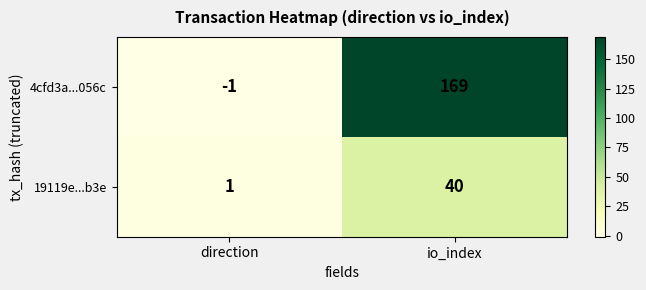

The 4cfd3a...056c series shows 109 at io_index. True or false?

False